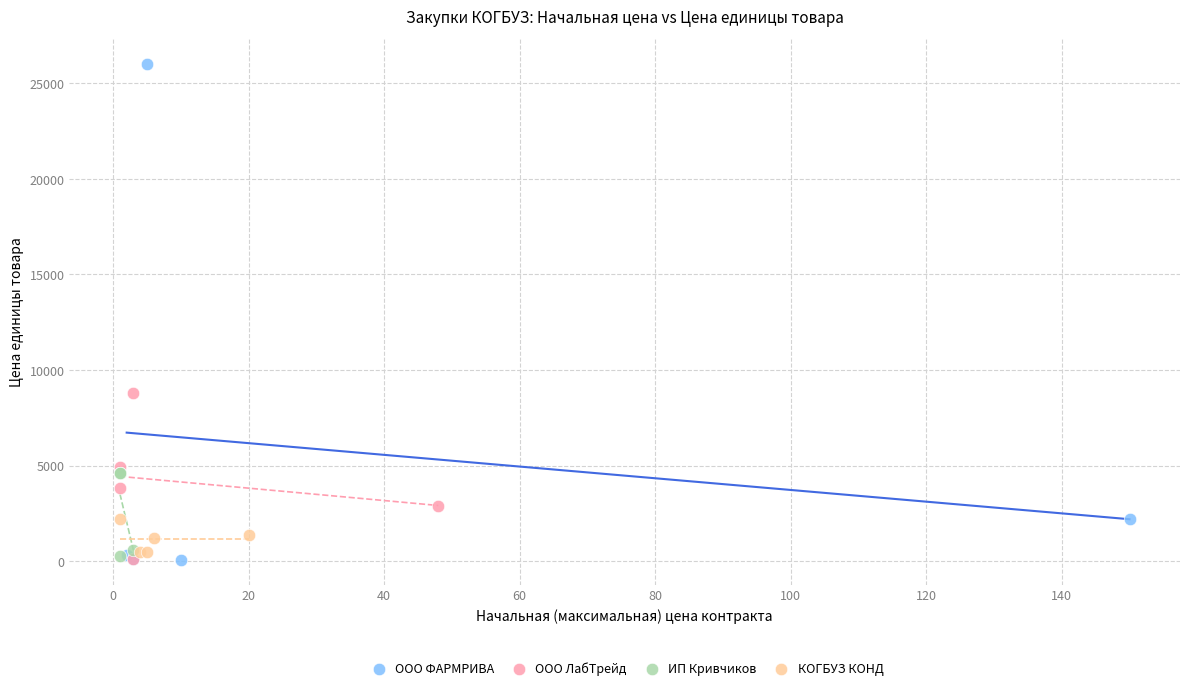

What are all the series names shown in the legend?

ООО ФАРМРИВА, ООО ЛабТрейд, ИП Кривчиков, КОГБУЗ КОНД